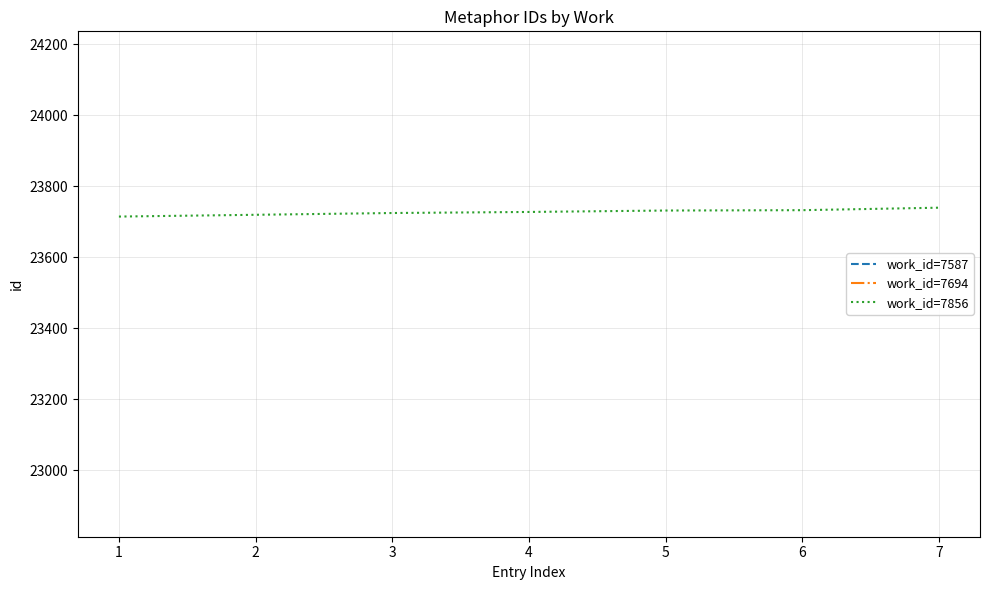

Is it true that the value at 6 is 23733?

True